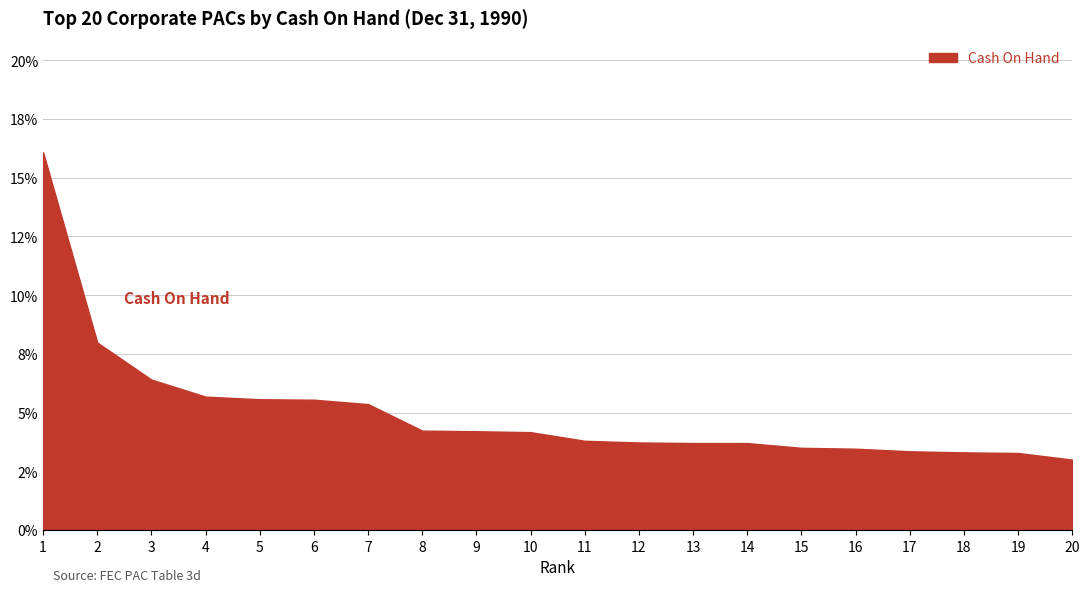

Does the chart display data point markers on the line(s)?

No